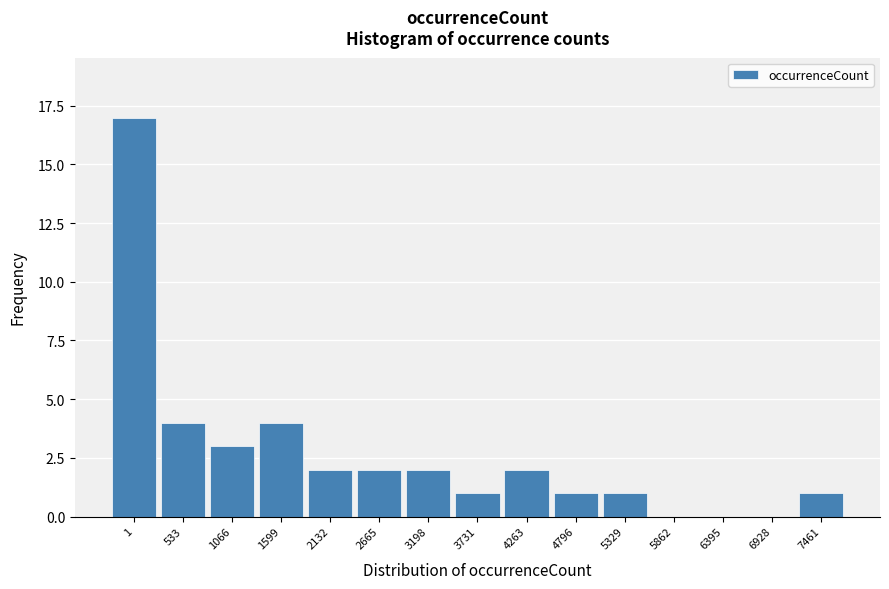

Reading left to right, transcribe all the data shown in this chart.

1=17	533=4	1066=3	1599=4	2132=2	2665=2	3198=2	3731=1	4263=2	4796=1	5329=1	5862=0	6395=0	6928=0	7461=1